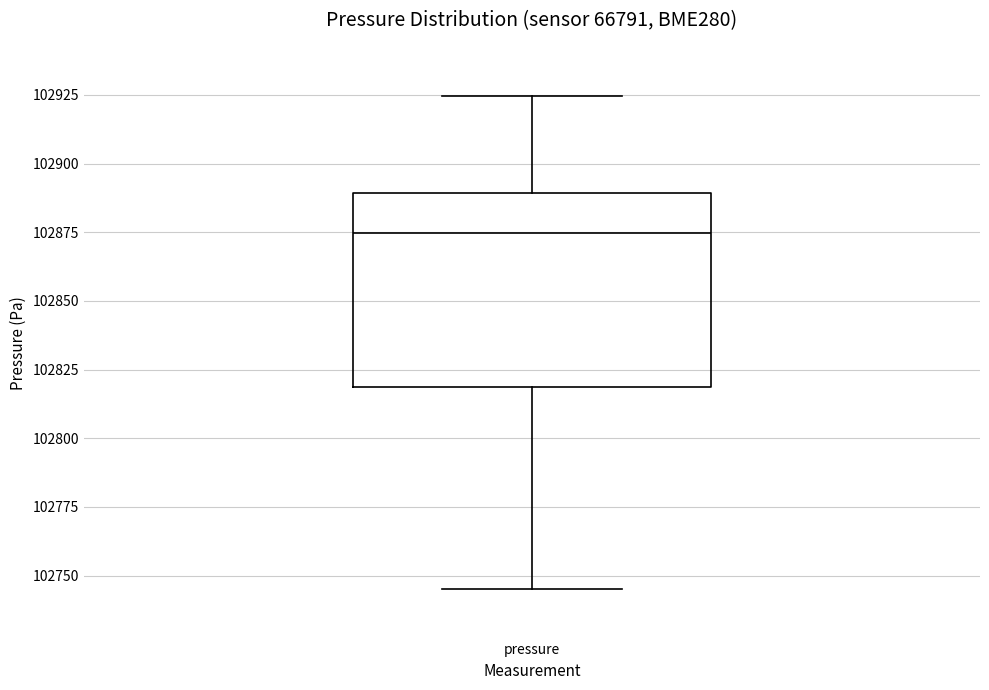

Transcribe this box plot: give where the median line is, the range the box spans, and where the two whiskers end, as read against the y-axis. The values are not printed on the chart, so give them approximately, as read against the axis.

median 102875, box 102820 to 102890, whiskers 102745 to 102925